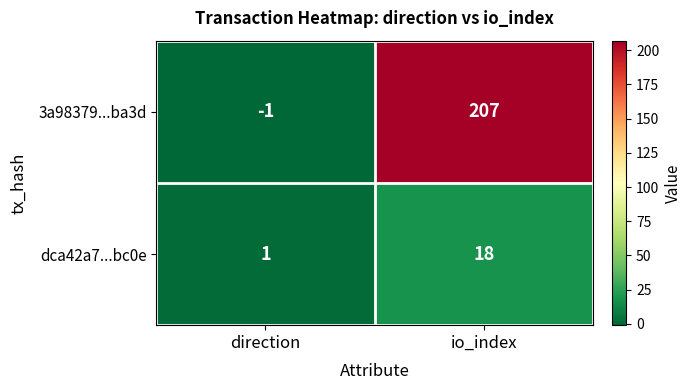

The 3a98379...ba3d series shows -2 at direction. True or false?

False